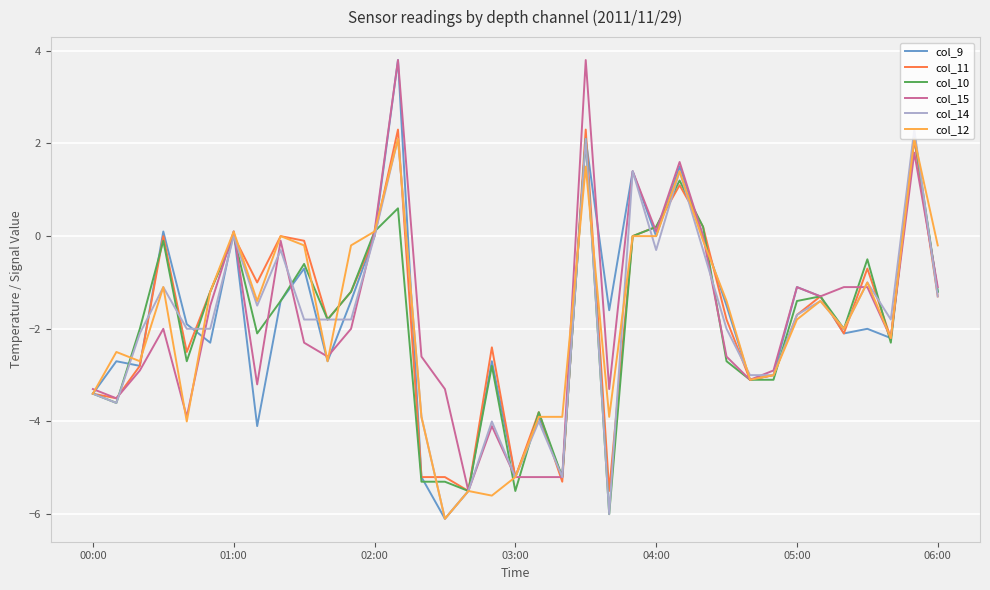

What is the maximum value shown in the chart?

3.8